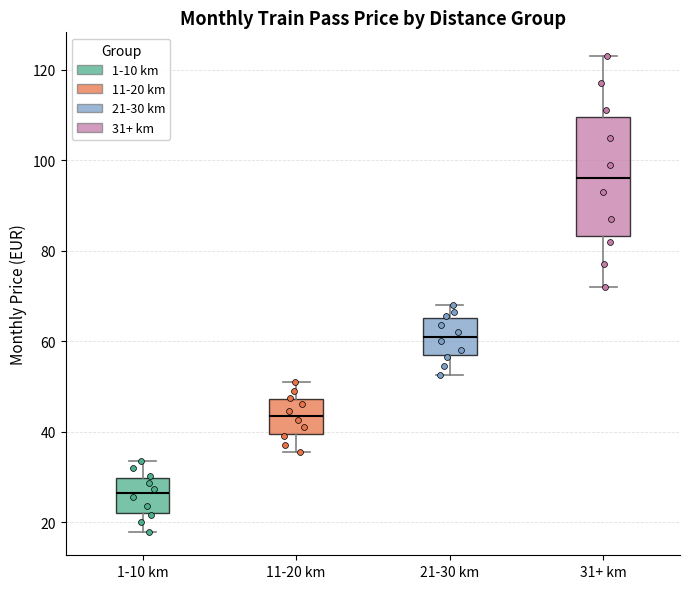

Reading left to right, read every box against the y-axis: the position of its median line, the range the box covers, and the ends of its whiskers. The values are not printed on the chart, so give them approximately, as read against the axis.

1-10 km: median 26, box 22 to 30, whiskers 18 to 34
11-20 km: median 44, box 40 to 48, whiskers 36 to 52
21-30 km: median 62, box 56 to 66, whiskers 52 to 68
31+ km: median 96, box 84 to 110, whiskers 72 to 124